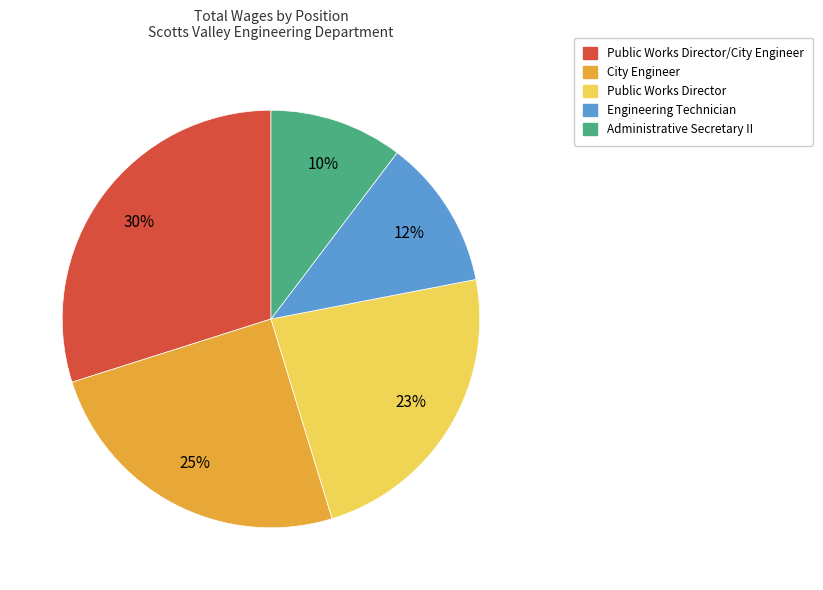

Which slice is the largest?

Public Works Director/City Engineer